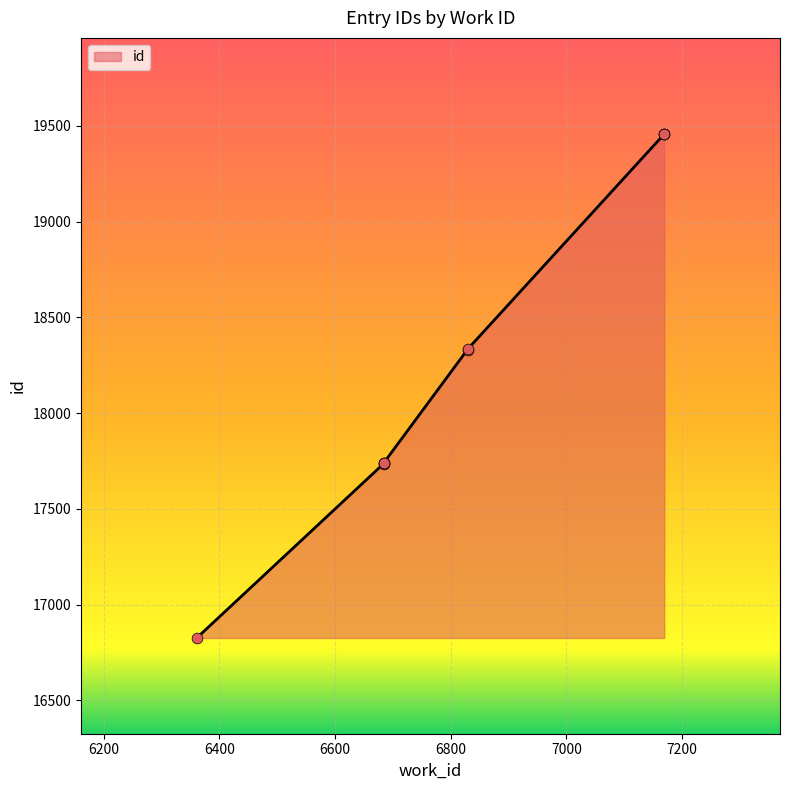

Between 6684 and 6361, which is larger?

6684